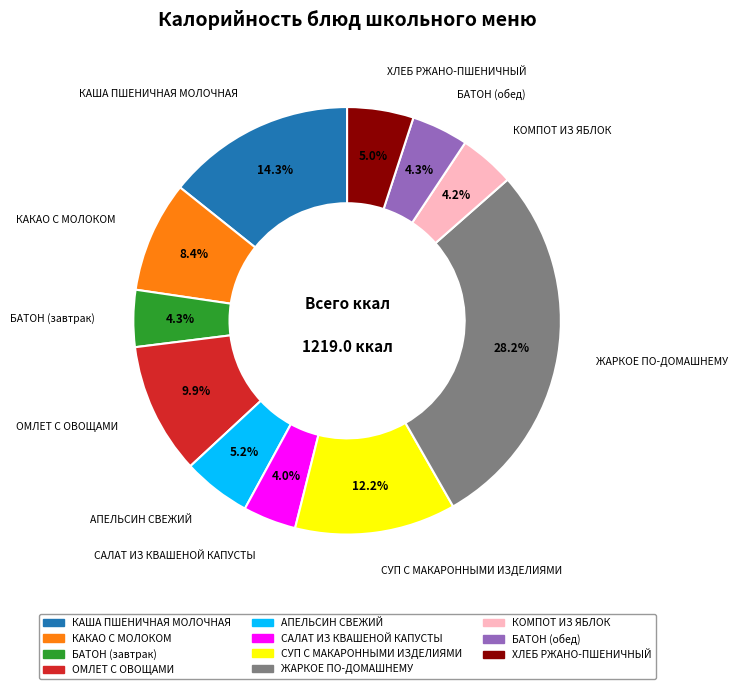

How many segments does this pie chart have?

11